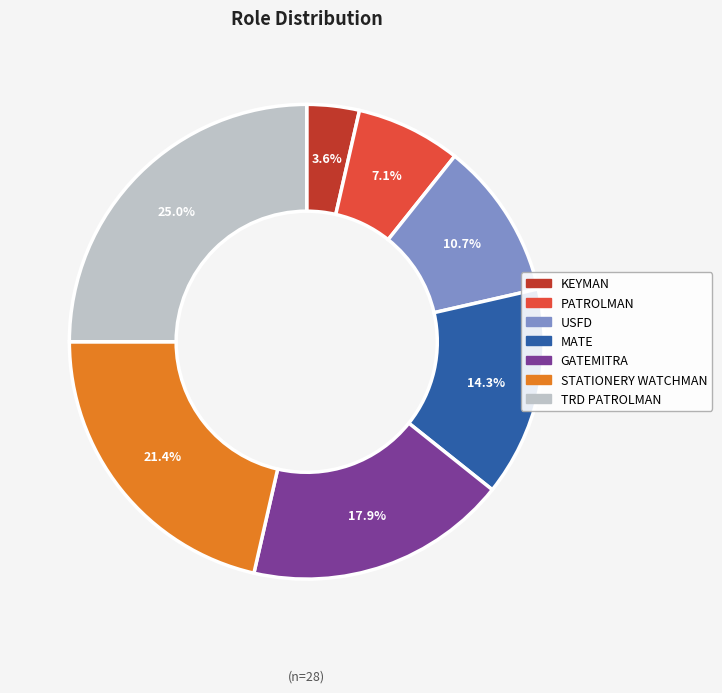

Count the number of slices in the pie.

7